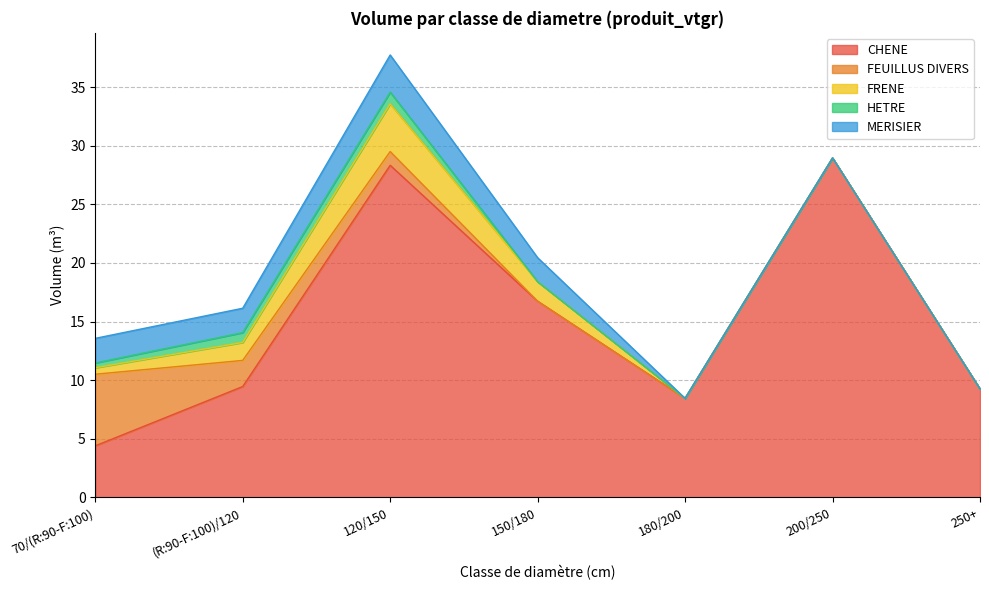

What is the sum of all FRENE values?

7.8